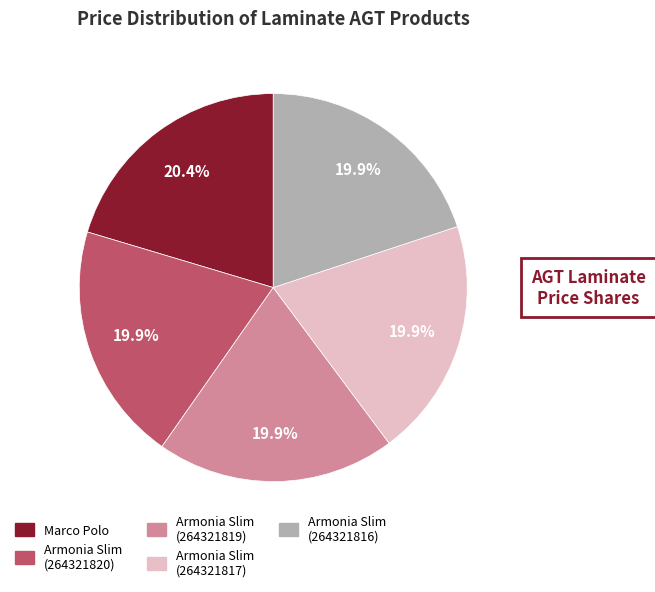

Is there a majority slice in this chart?

No